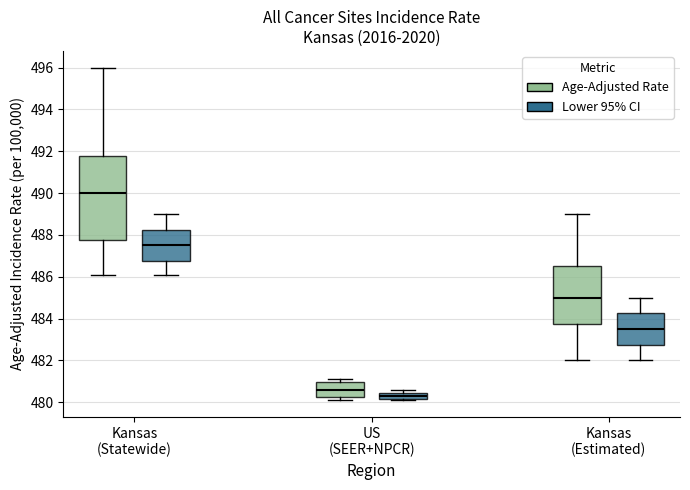

Where is the lower edge of the box for US (SEER+NPCR) (Age-Adjusted Rate) on the y-axis? The values are not printed on the chart, so give them approximately, as read against the axis.

480.2